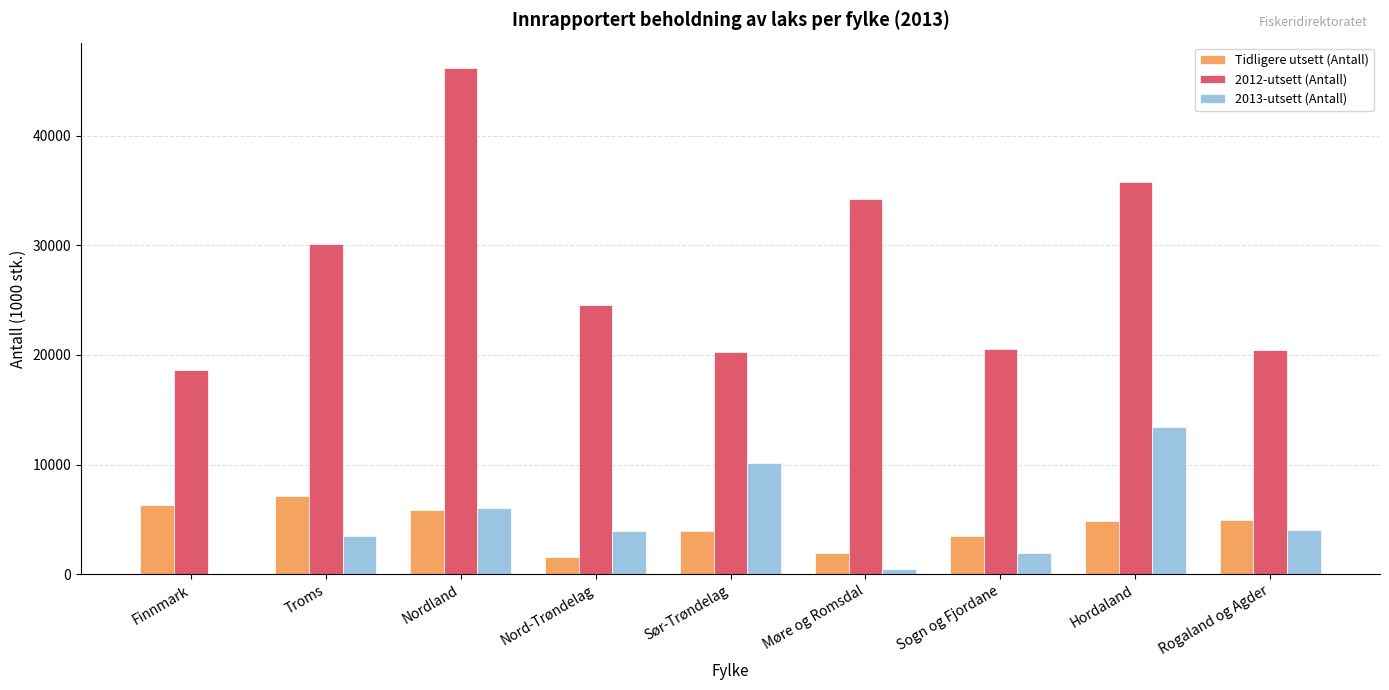

At which category is the sum across all series the highest?

Nordland